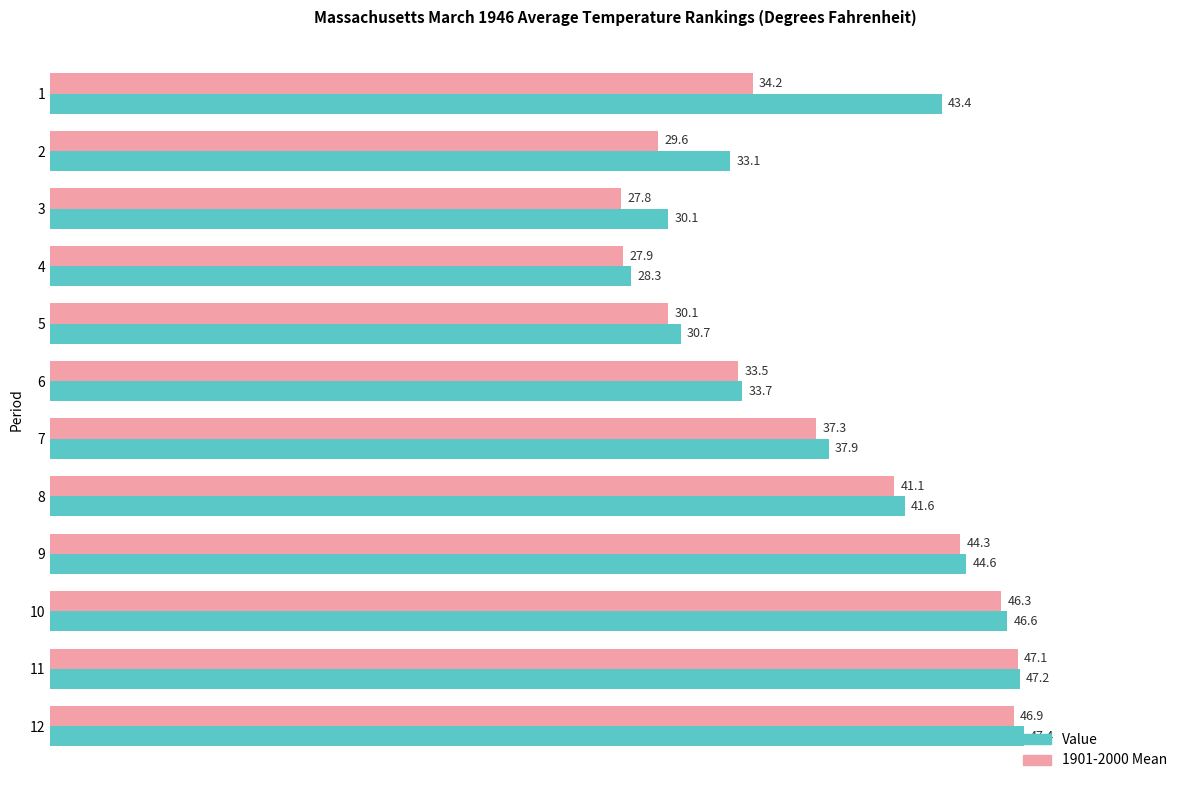

What is the sum of the 1901-2000 Mean values at 7 and 10?

83.6